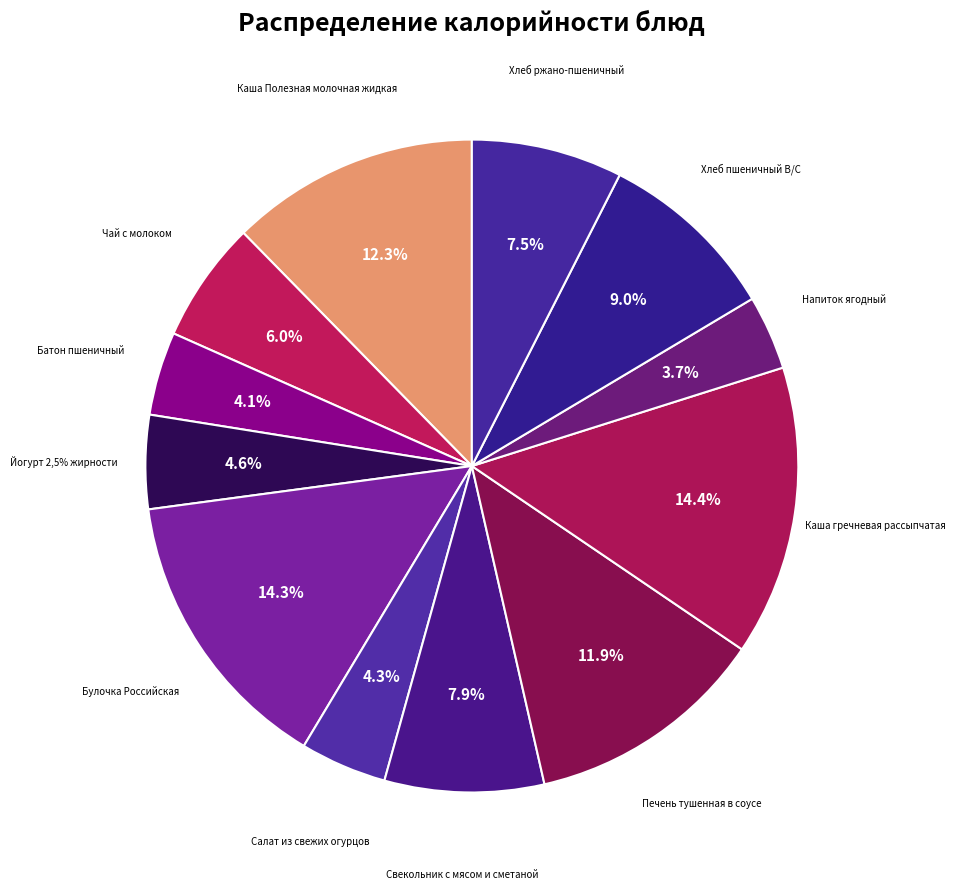

Is there any slice that represents more than half of the pie?

No